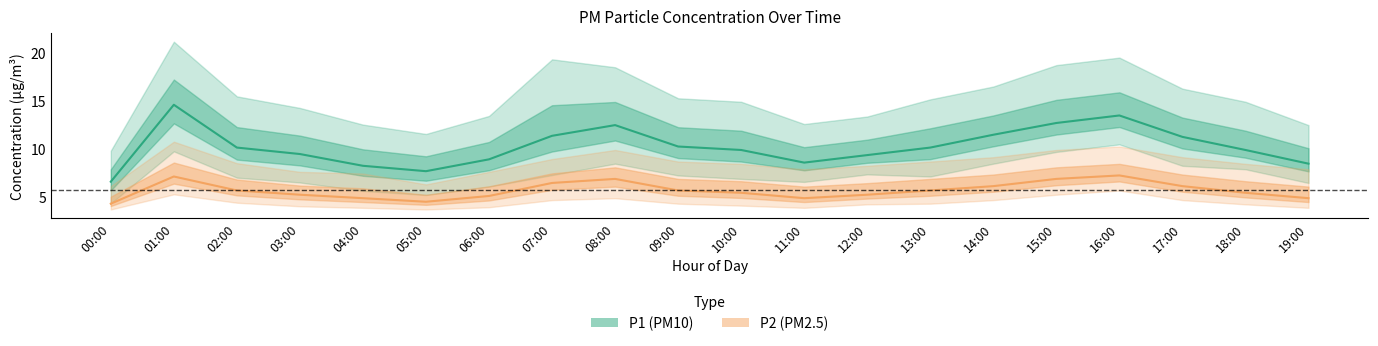

True or false: P2 (PM2.5) and P1 (PM10) cross at least once.

False